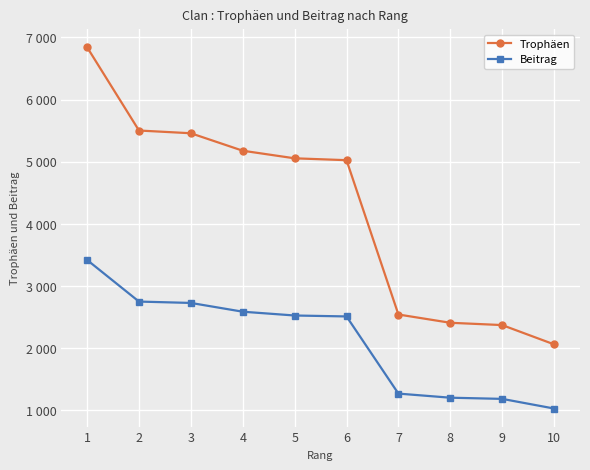

Is the value of Trophäen at 9 greater than the value of Beitrag at 2?

No